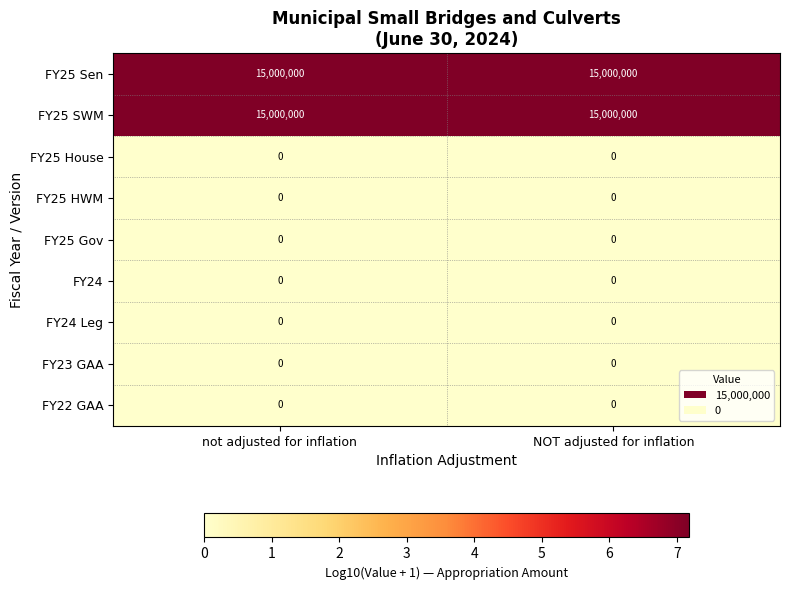

What is the difference between the highest and lowest values at NOT adjusted for inflation?

15000000